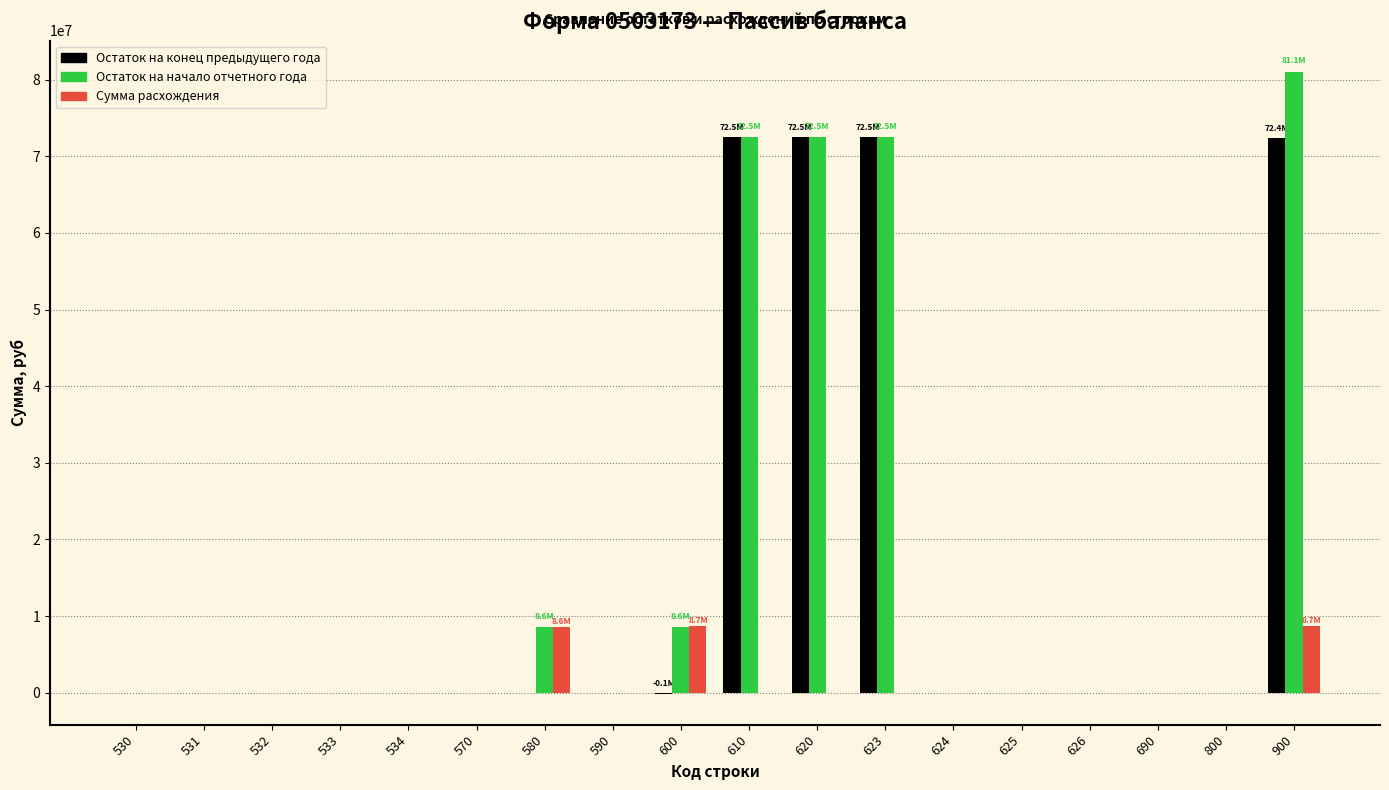

Does the chart contain stacked bars?

No